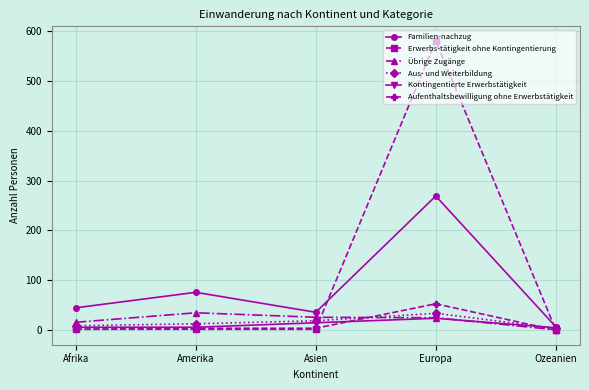

True or false: Aus- und Weiterbildung and Aufenthaltsbewilligung ohne Erwerbstätigkeit cross at least once.

True